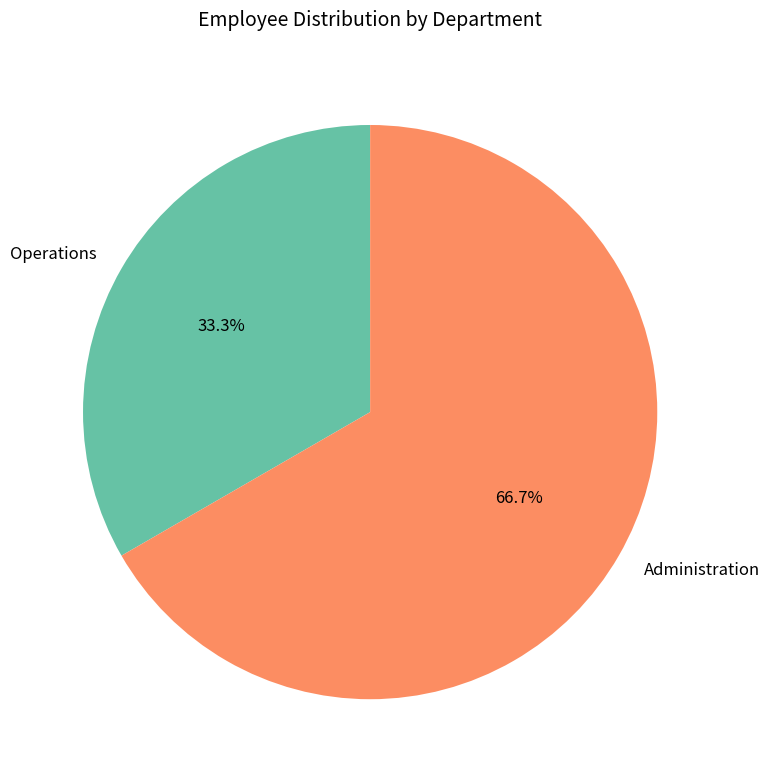

What percentage do Operations and Administration together represent?

100.0%